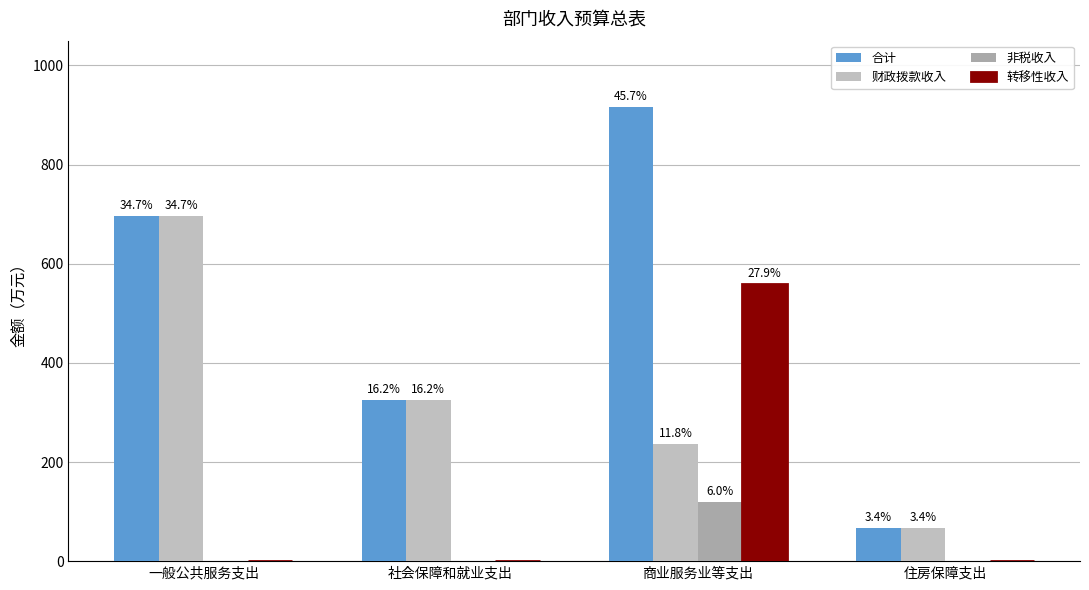

What is the maximum value for 财政拨款收入?

695.8